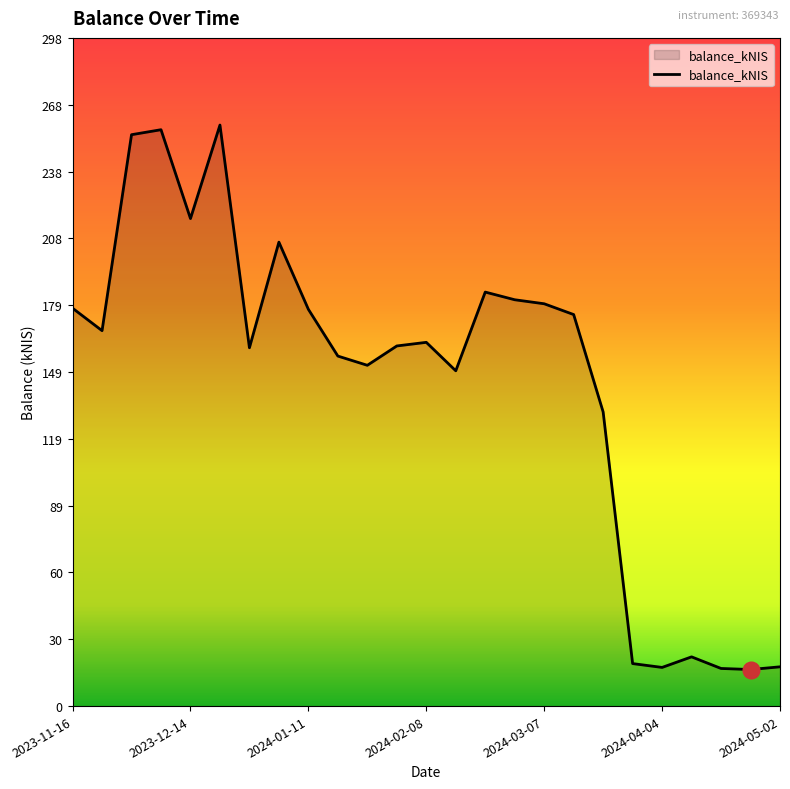

What is the minimum value shown in the chart?

16.3